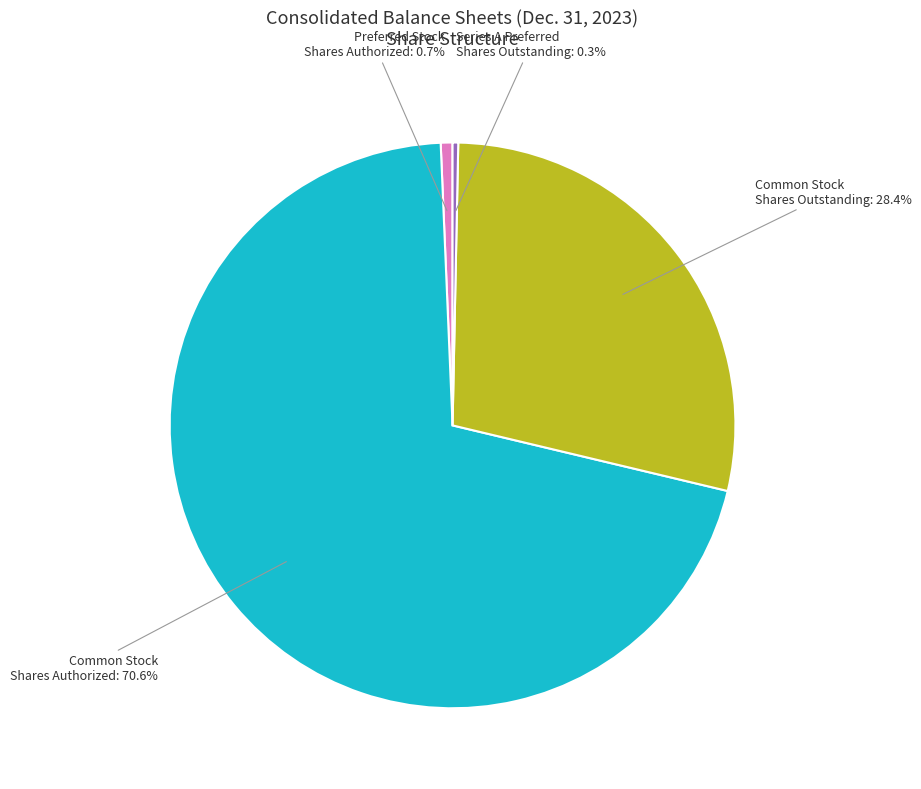

Combined, what portion of the pie is Series A Preferred Shares Outstanding and Common Stock Shares Authorized?

70.9%